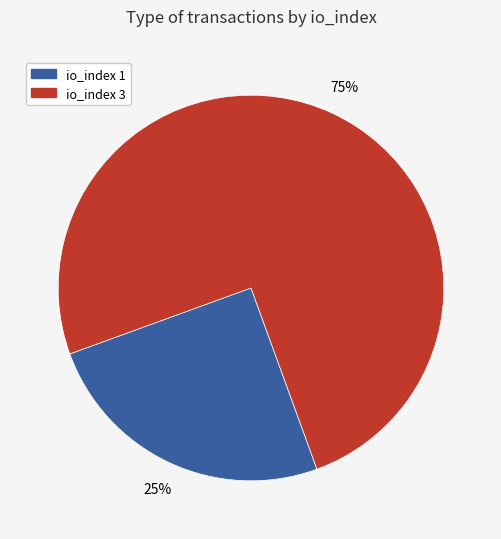

What is the largest slice in the pie chart?

io_index 3